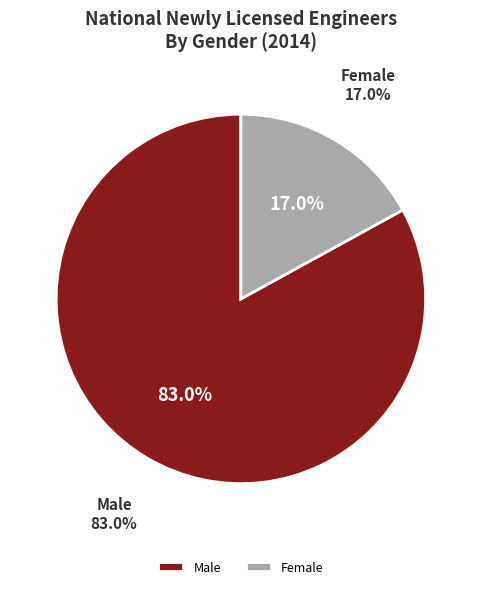

Which category has the biggest portion of the pie?

Male